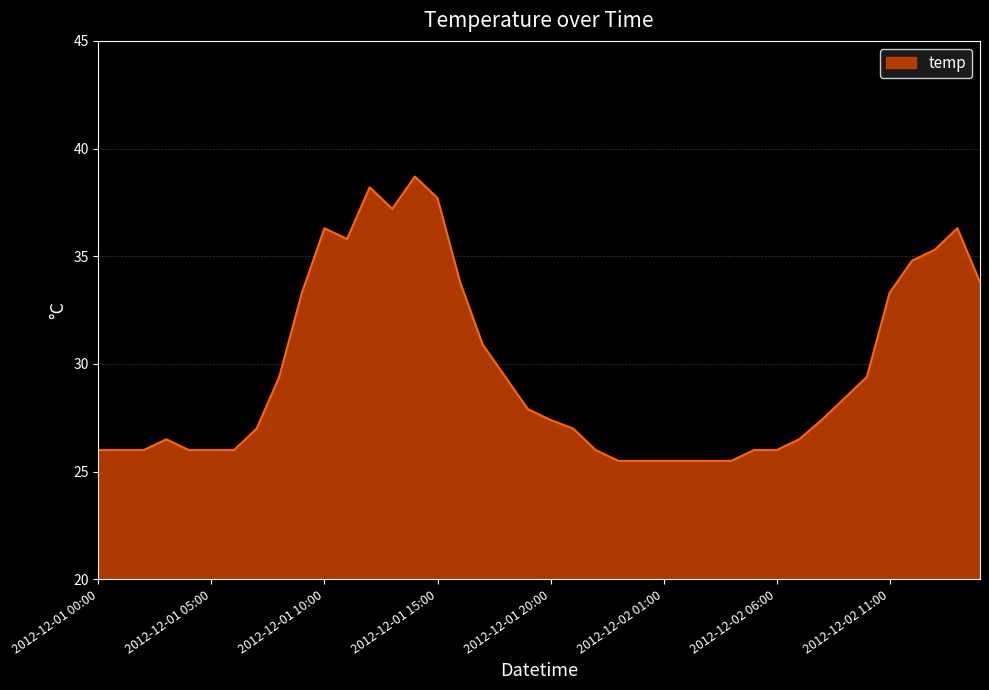

What is the difference between the maximum and minimum values?

13.2